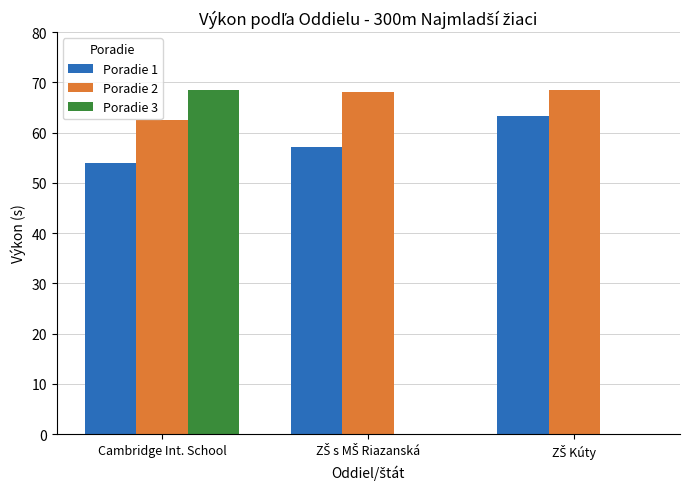

What is the highest value of the Poradie 3 series?

68.4